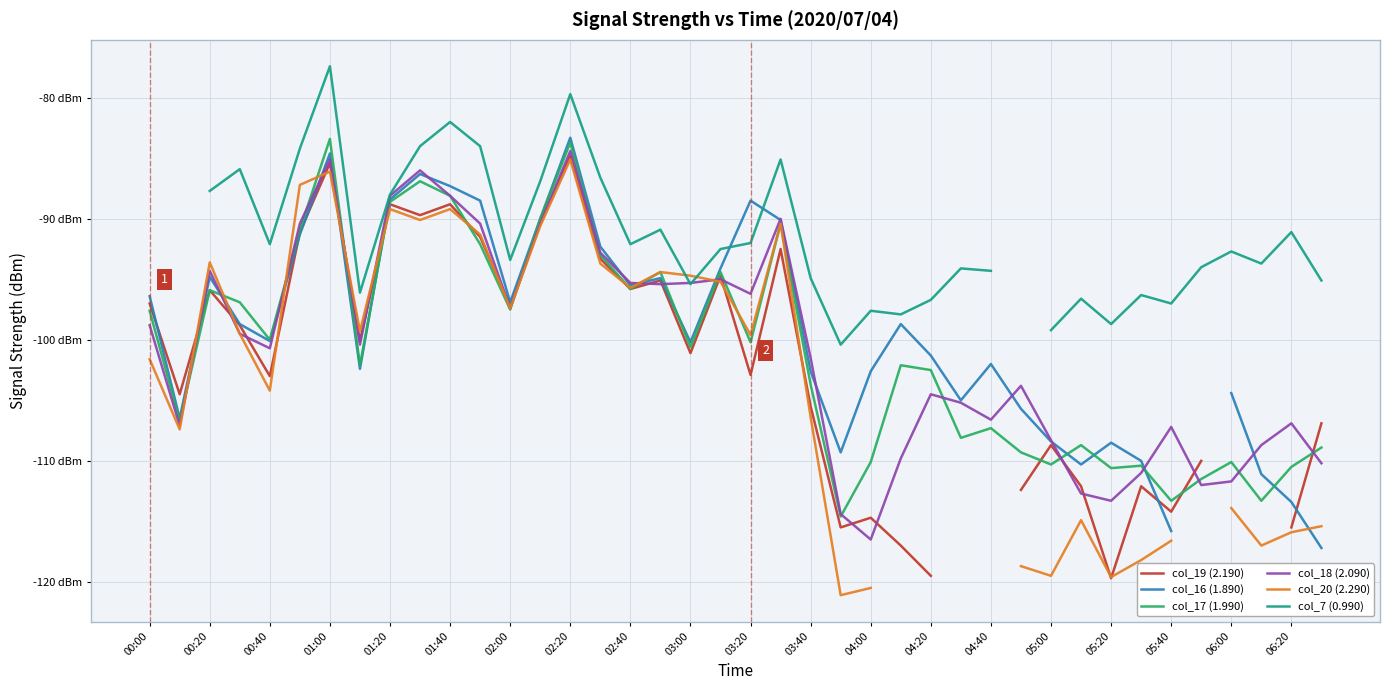

Is the value of col_7 (0.990) at 02:40 greater than the value of col_19 (2.190) at 03:00?

Yes